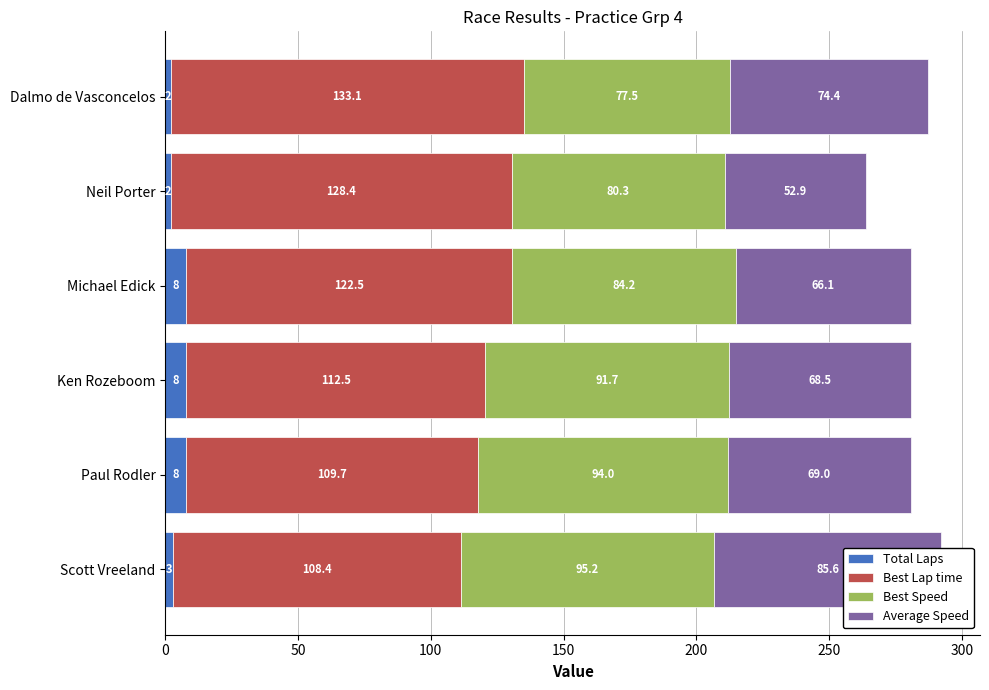

Reading left to right, transcribe all the data shown in this chart.

Total Laps: 0=3.0	50=8.0	100=8.0	150=8.0	200=2.0	250=2.0
Best Lap time: 0=108.4	50=109.7	100=112.5	150=122.5	200=128.4	250=133.1
Best Speed: 0=95.2	50=94.0	100=91.7	150=84.2	200=80.3	250=77.5
Average Speed: 0=85.6	50=69.0	100=68.5	150=66.1	200=52.9	250=74.4